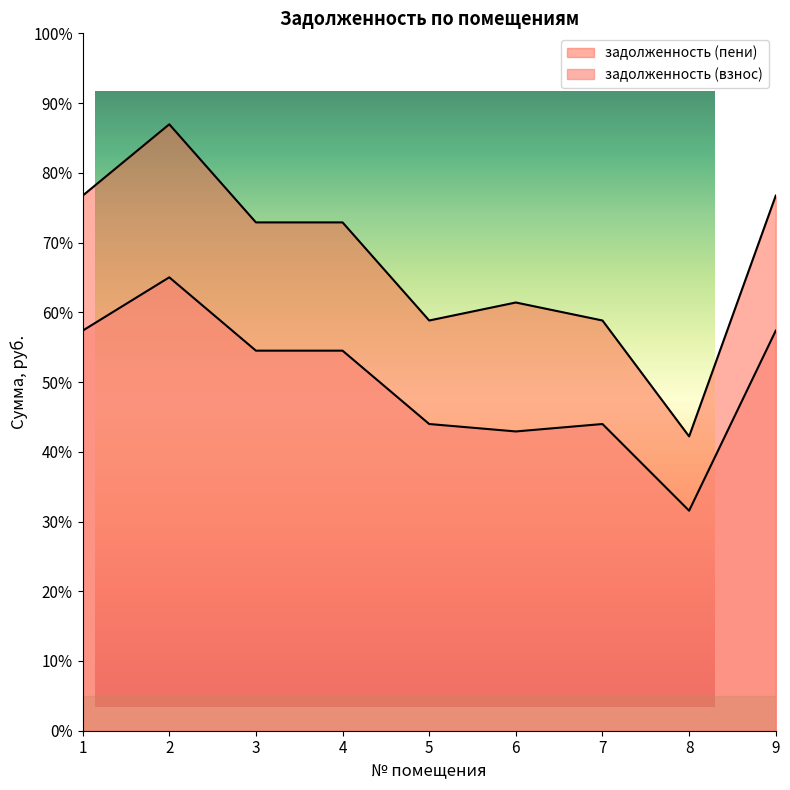

What is the approximate value of задолженность (пени) at 1?

15408.0